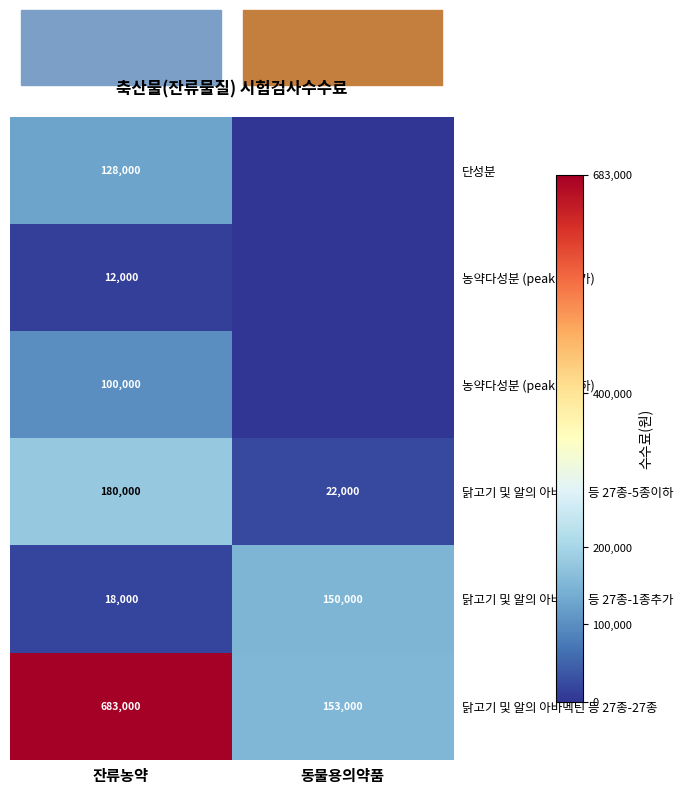

At how many categories does at least one series exceed 378298?

1